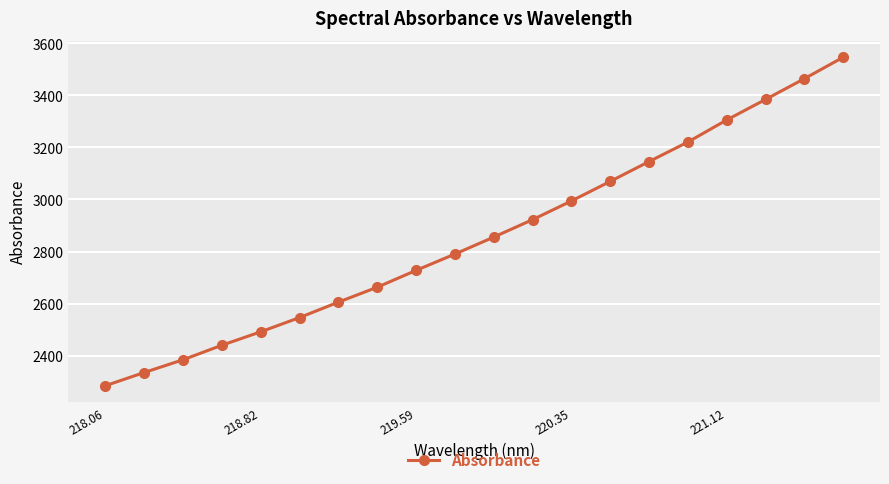

What is the greatest value displayed?

3546.2